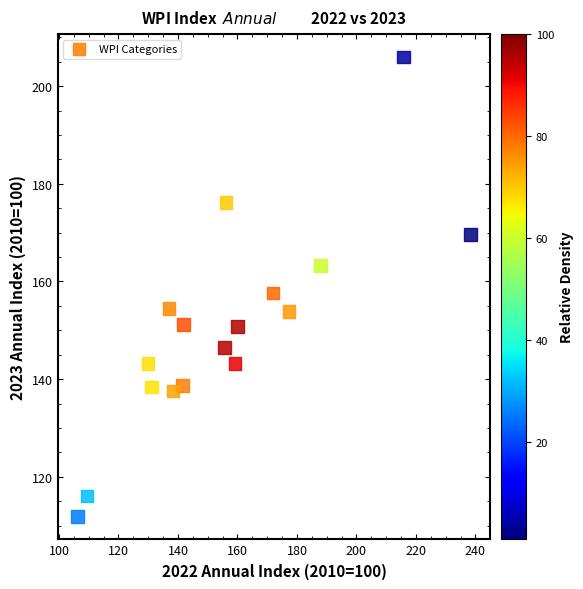

What is the range of Y values (max minus min)?

94.1